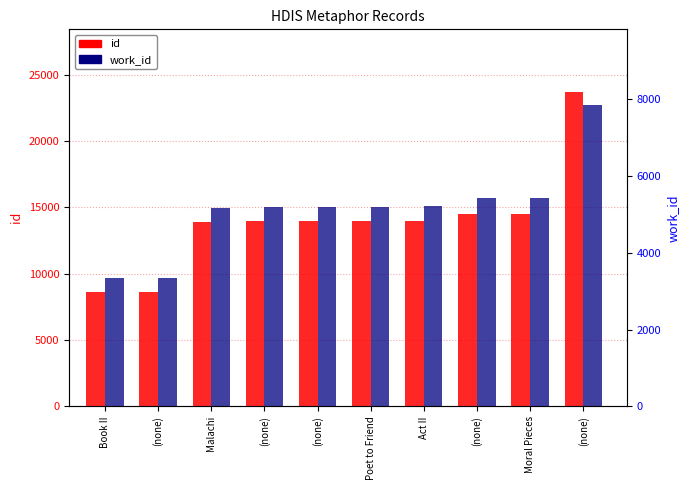

Is it true that id equals 8641 at (none)?

True